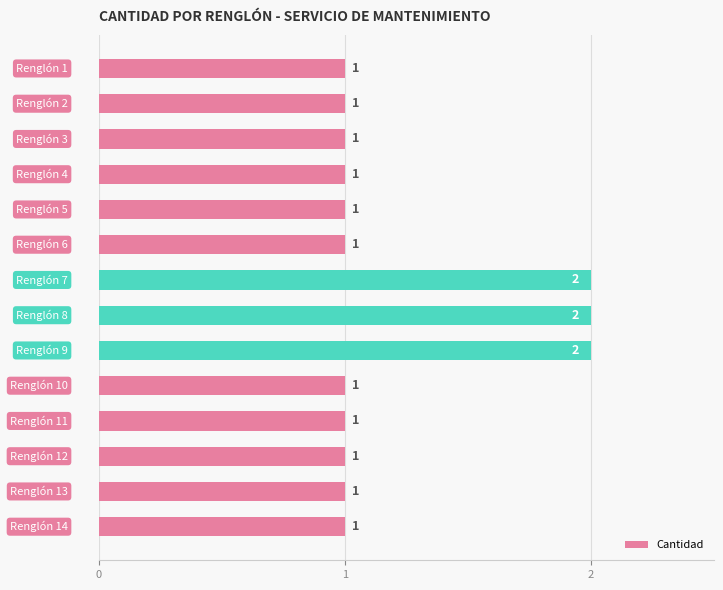

How many values are between 1 and 2?

14